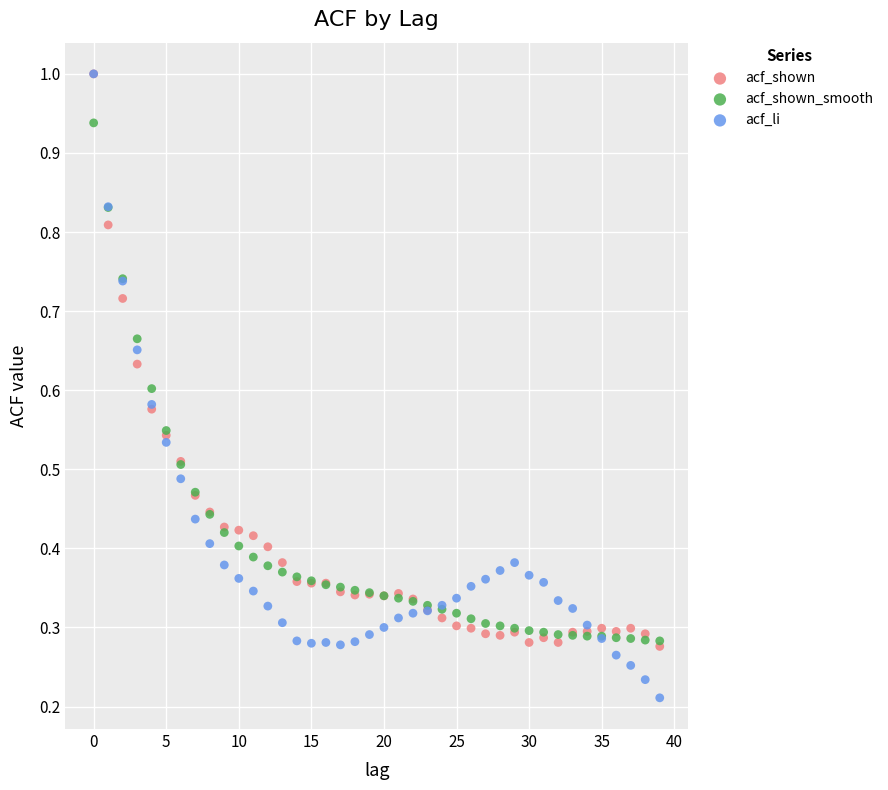

What are all the series names shown in the legend?

acf_shown, acf_shown_smooth, acf_li